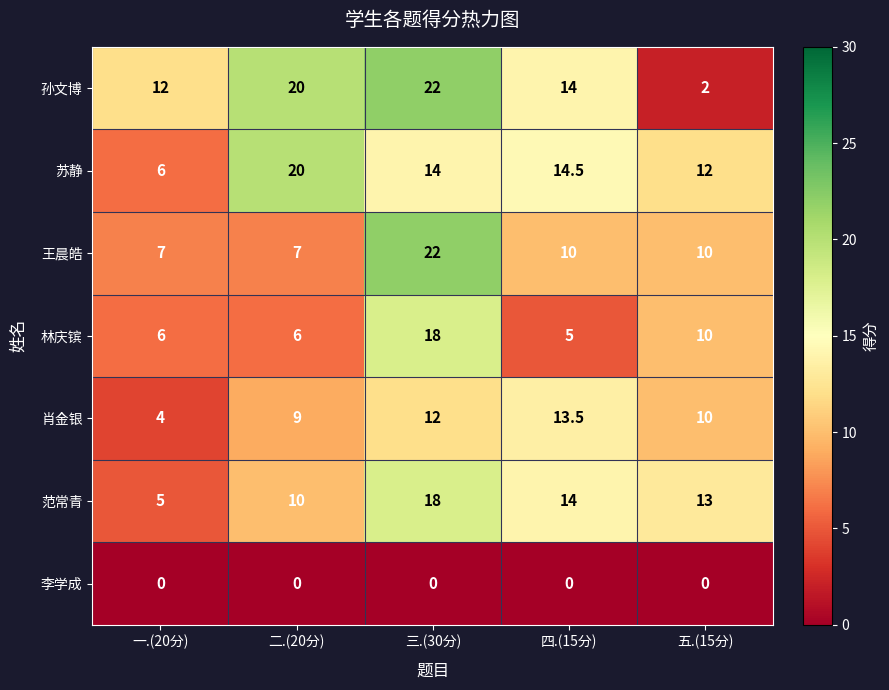

What is the total value across all series at 三.(30分)?

106.0